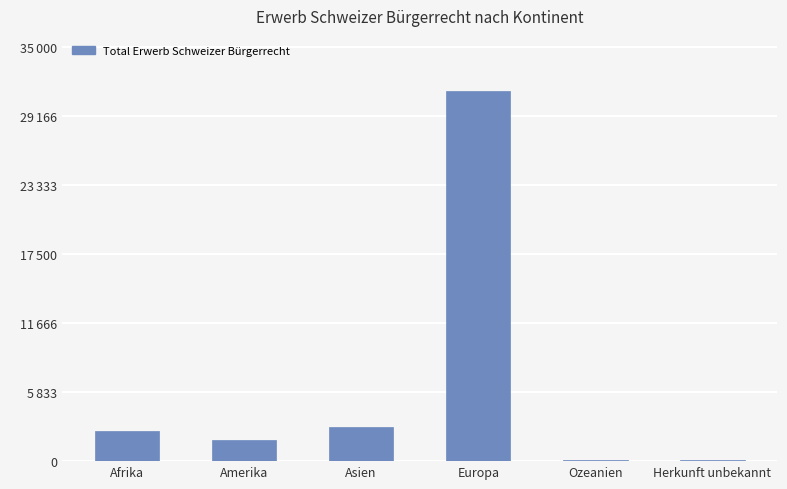

Are the bars horizontal?

No